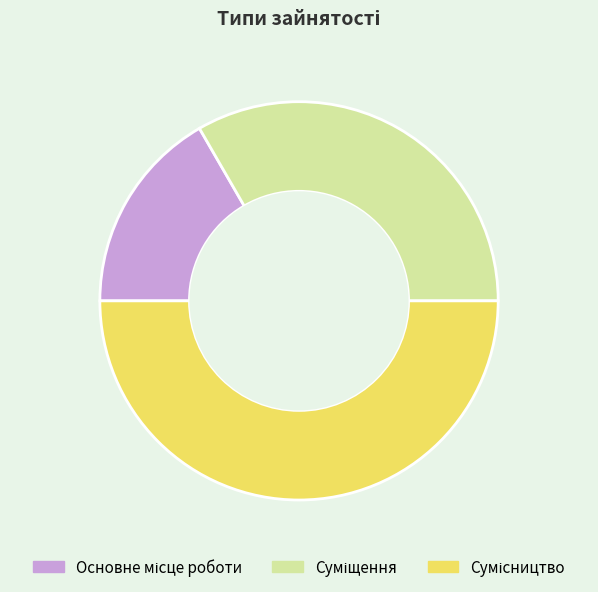

To the nearest percent, what is the difference between the largest and smallest slice percentages?

33%